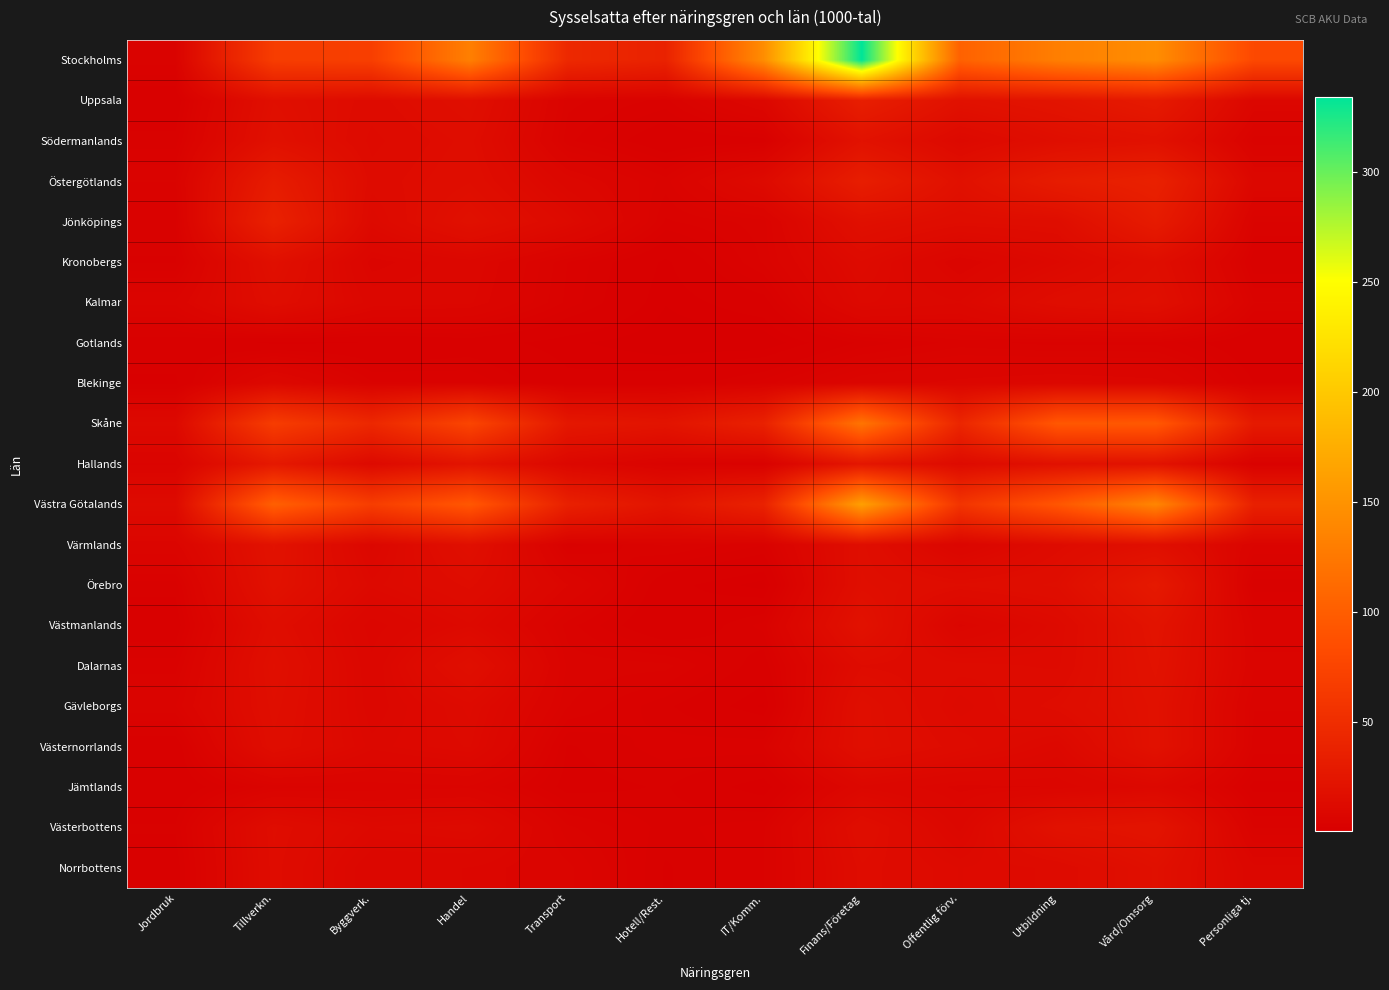

Reading left to right, extract all data points from this chart.

Stockholms: Jordbruk=4.7	Tillverkn.=67.1	Byggverk.=69.5	Handel=132.1	Transport=45.2	Hotell/Rest.=38.2	IT/Komm.=144.6	Finans/Företag=334.3	Offentlig förv.=103.7	Utbildning=131.1	Vård/Omsorg=144.7	Personliga tj.=79.8
Uppsala: Jordbruk=2.2	Tillverkn.=17.4	Byggverk.=13.5	Handel=17.2	Transport=5.3	Hotell/Rest.=4.2	IT/Komm.=9.4	Finans/Företag=34.4	Offentlig förv.=19.7	Utbildning=23.1	Vård/Omsorg=29.4	Personliga tj.=8.8
Södermanlands: Jordbruk=3.4	Tillverkn.=18.9	Byggverk.=12.5	Handel=15.3	Transport=4.6	Hotell/Rest.=2.1	IT/Komm.=2.6	Finans/Företag=20.7	Offentlig förv.=11.0	Utbildning=16.6	Vård/Omsorg=19.6	Personliga tj.=4.6
Östergötlands: Jordbruk=5.1	Tillverkn.=31.4	Byggverk.=13.4	Handel=16.0	Transport=8.9	Hotell/Rest.=5.4	IT/Komm.=12.4	Finans/Företag=33.5	Offentlig förv.=19.1	Utbildning=31.6	Vård/Omsorg=37.1	Personliga tj.=9.4
Jönköpings: Jordbruk=3.7	Tillverkn.=37.0	Byggverk.=11.6	Handel=18.8	Transport=12.2	Hotell/Rest.=4.3	IT/Komm.=5.4	Finans/Företag=18.2	Offentlig förv.=15.0	Utbildning=15.7	Vård/Omsorg=30.6	Personliga tj.=5.1
Kronobergs: Jordbruk=3.0	Tillverkn.=18.1	Byggverk.=7.2	Handel=9.1	Transport=4.4	Hotell/Rest.=1.6	IT/Komm.=5.2	Finans/Företag=12.8	Offentlig förv.=6.7	Utbildning=10.8	Vård/Omsorg=16.0	Personliga tj.=3.2
Kalmar: Jordbruk=6.6	Tillverkn.=15.8	Byggverk.=9.1	Handel=8.5	Transport=4.2	Hotell/Rest.=1.2	IT/Komm.=2.6	Finans/Företag=11.1	Offentlig förv.=9.7	Utbildning=15.5	Vård/Omsorg=17.9	Personliga tj.=5.1
Gotlands: Jordbruk=2.5	Tillverkn.=1.6	Byggverk.=1.8	Handel=2.4	Transport=1.3	Hotell/Rest.=0.6	IT/Komm.=0.5	Finans/Företag=3.3	Offentlig förv.=4.7	Utbildning=4.1	Vård/Omsorg=4.2	Personliga tj.=2.0
Blekinge: Jordbruk=1.6	Tillverkn.=10.1	Byggverk.=4.5	Handel=4.4	Transport=2.1	Hotell/Rest.=2.3	IT/Komm.=4.1	Finans/Företag=7.1	Offentlig förv.=8.0	Utbildning=8.7	Vård/Omsorg=8.1	Personliga tj.=3.1
Skåne: Jordbruk=11.2	Tillverkn.=66.8	Byggverk.=44.3	Handel=75.8	Transport=26.7	Hotell/Rest.=22.9	IT/Komm.=37.2	Finans/Företag=121.5	Offentlig förv.=42.1	Utbildning=94.4	Vård/Omsorg=95.4	Personliga tj.=29.4
Hallands: Jordbruk=6.2	Tillverkn.=28.0	Byggverk.=11.8	Handel=22.7	Transport=9.3	Hotell/Rest.=4.9	IT/Komm.=3.5	Finans/Företag=25.0	Offentlig förv.=12.9	Utbildning=19.3	Vård/Omsorg=21.3	Personliga tj.=3.6
Västra Götalands: Jordbruk=12.5	Tillverkn.=102.4	Byggverk.=67.7	Handel=94.5	Transport=36.4	Hotell/Rest.=23.1	IT/Komm.=38.1	Finans/Företag=161.9	Offentlig förv.=58.0	Utbildning=93.1	Vård/Omsorg=138.0	Personliga tj.=36.3
Värmlands: Jordbruk=7.2	Tillverkn.=20.9	Byggverk.=9.3	Handel=17.8	Transport=3.4	Hotell/Rest.=5.2	IT/Komm.=3.8	Finans/Företag=16.5	Offentlig förv.=7.6	Utbildning=13.7	Vård/Omsorg=17.5	Personliga tj.=6.4
Örebro: Jordbruk=3.4	Tillverkn.=20.0	Byggverk.=11.2	Handel=14.5	Transport=7.7	Hotell/Rest.=2.2	IT/Komm.=0.8	Finans/Företag=17.0	Offentlig förv.=15.0	Utbildning=16.4	Vård/Omsorg=28.4	Personliga tj.=3.3
Västmanlands: Jordbruk=2.4	Tillverkn.=15.7	Byggverk.=7.7	Handel=11.4	Transport=4.7	Hotell/Rest.=1.8	IT/Komm.=4.0	Finans/Företag=20.3	Offentlig förv.=7.4	Utbildning=12.1	Vård/Omsorg=22.1	Personliga tj.=6.1
Dalarnas: Jordbruk=4.1	Tillverkn.=17.6	Byggverk.=8.6	Handel=17.3	Transport=5.5	Hotell/Rest.=5.3	IT/Komm.=2.5	Finans/Företag=14.1	Offentlig förv.=13.3	Utbildning=12.7	Vård/Omsorg=21.1	Personliga tj.=6.5
Gävleborgs: Jordbruk=5.7	Tillverkn.=16.7	Byggverk.=9.0	Handel=12.5	Transport=5.1	Hotell/Rest.=3.3	IT/Komm.=1.0	Finans/Företag=17.3	Offentlig förv.=11.8	Utbildning=14.7	Vård/Omsorg=19.8	Personliga tj.=5.1
Västernorrlands: Jordbruk=2.2	Tillverkn.=15.8	Byggverk.=9.9	Handel=11.7	Transport=3.0	Hotell/Rest.=4.1	IT/Komm.=4.4	Finans/Företag=17.3	Offentlig förv.=13.5	Utbildning=10.3	Vård/Omsorg=20.1	Personliga tj.=4.8
Jämtlands: Jordbruk=2.1	Tillverkn.=5.3	Byggverk.=5.9	Handel=6.2	Transport=2.7	Hotell/Rest.=3.2	IT/Komm.=1.1	Finans/Företag=9.4	Offentlig förv.=7.4	Utbildning=7.7	Vård/Omsorg=10.1	Personliga tj.=2.8
Västerbottens: Jordbruk=3.2	Tillverkn.=15.0	Byggverk.=10.9	Handel=12.1	Transport=5.2	Hotell/Rest.=3.5	IT/Komm.=4.3	Finans/Företag=16.1	Offentlig förv.=9.3	Utbildning=20.1	Vård/Omsorg=22.7	Personliga tj.=5.0
Norrbottens: Jordbruk=2.6	Tillverkn.=14.7	Byggverk.=8.6	Handel=8.3	Transport=6.6	Hotell/Rest.=3.0	IT/Komm.=4.4	Finans/Företag=14.7	Offentlig förv.=12.2	Utbildning=13.1	Vård/Omsorg=18.3	Personliga tj.=8.6